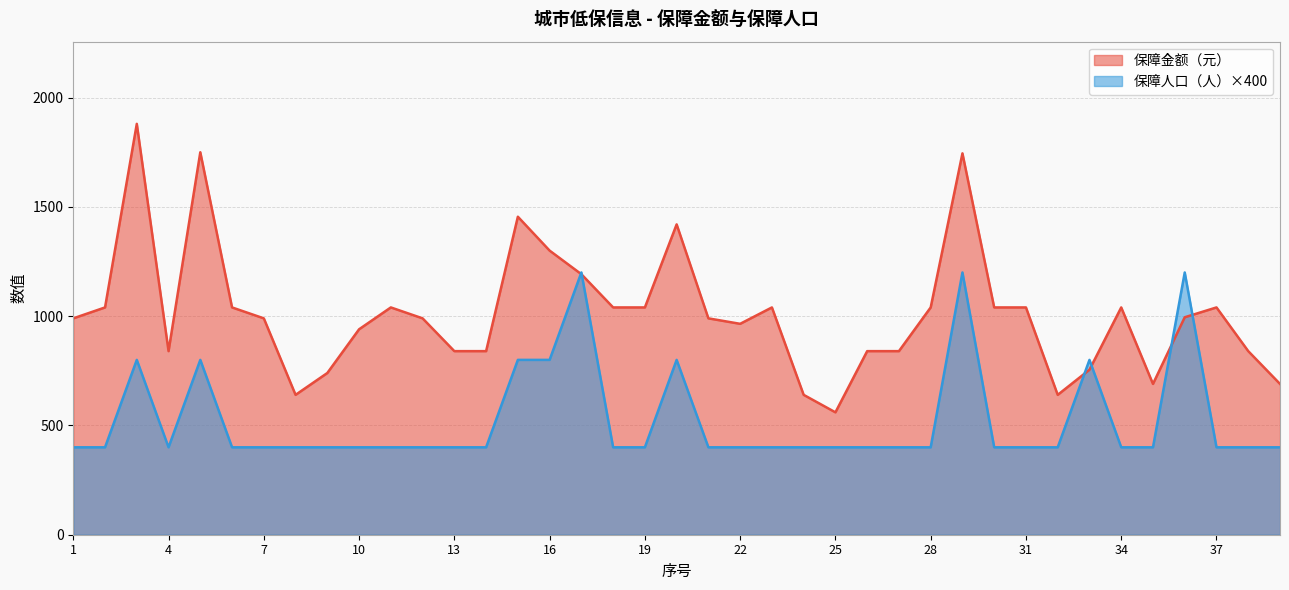

Which has a higher value, 35 or 27?

27